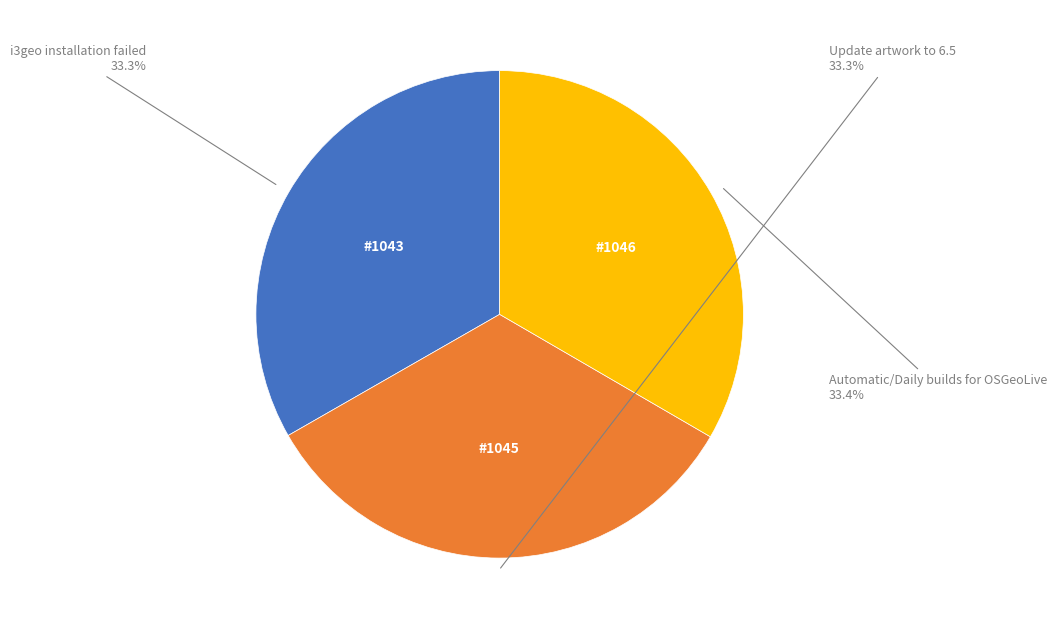

What is the ratio of the value at Update artwork to 6.5 to the value at i3geo installation failed?

1.0